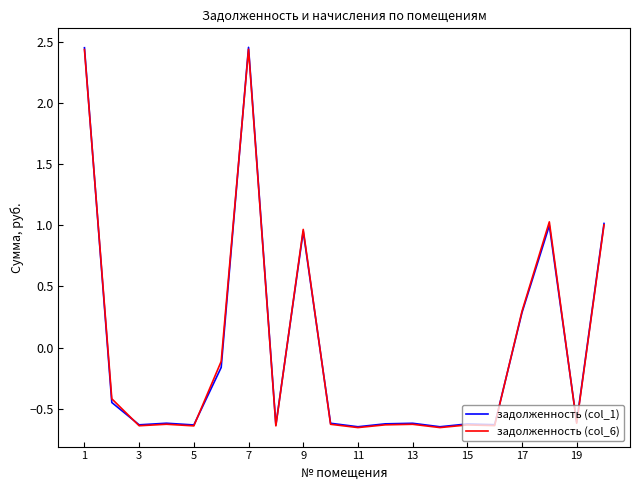

Which series has the widest spread of values?

задолженность (col_1)